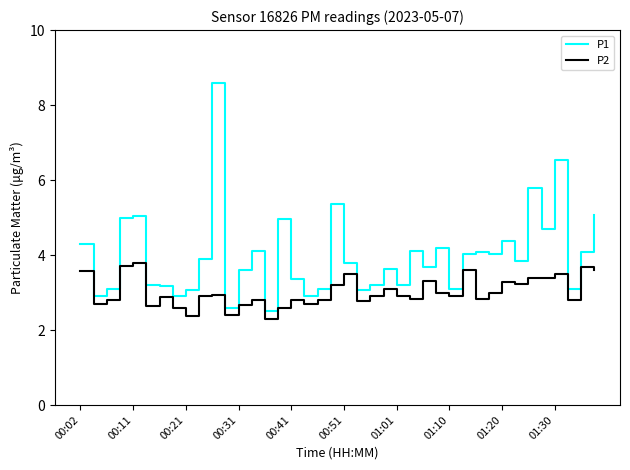

Which series has the largest total across all categories?

P1